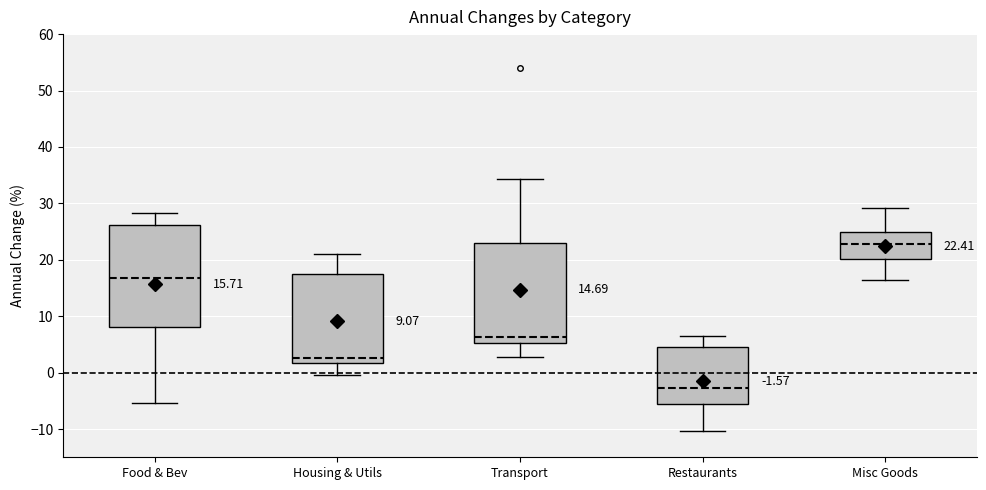

Which box has the lowest median line?

Restaurants